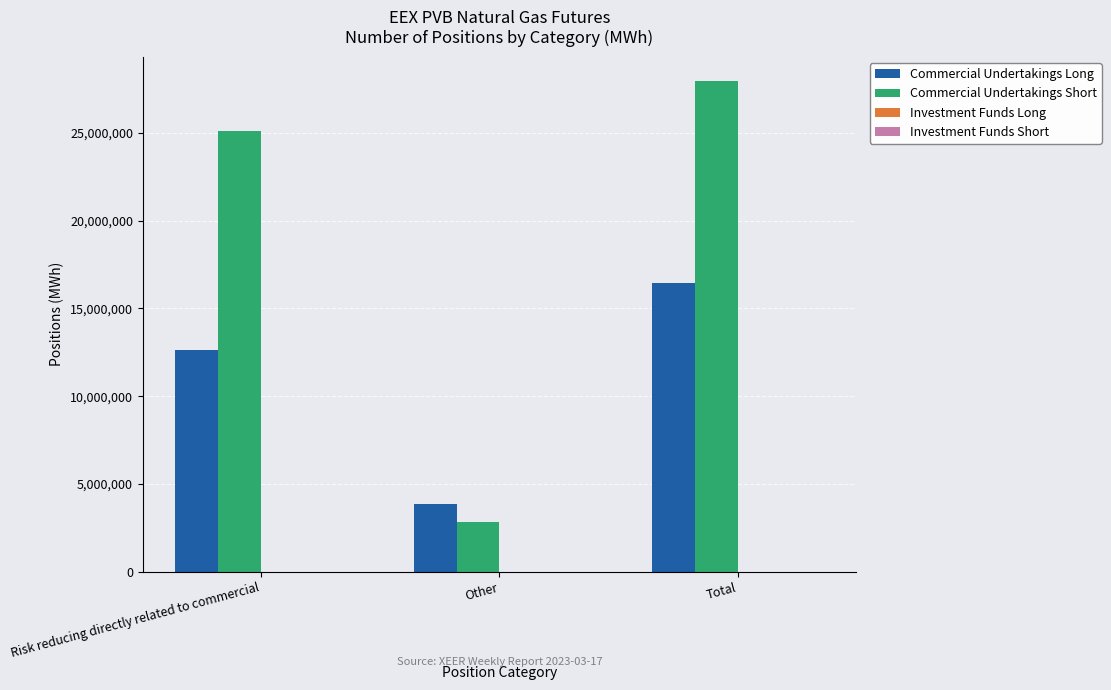

Which series has the widest spread of values?

Commercial Undertakings Short